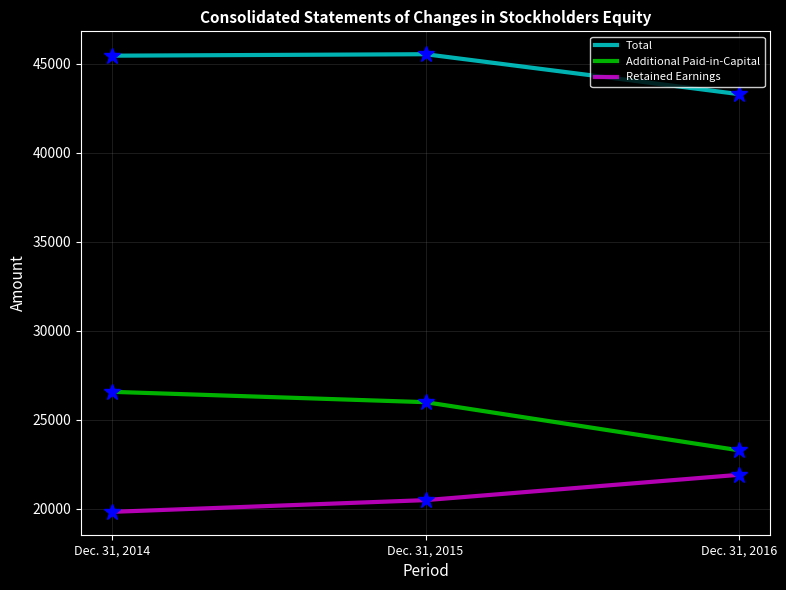

What is the difference between the highest and lowest values at Dec. 31, 2016?

21392